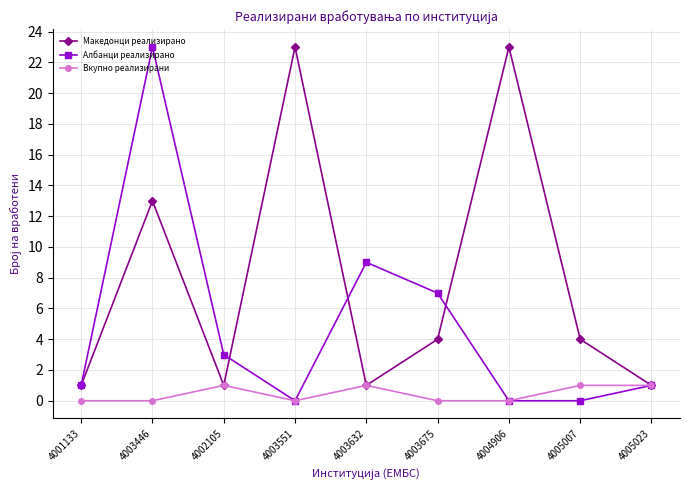

Rank the series by their average value, from lowest to highest.

Вкупно реализирани, Албанци реализирано, Македонци реализирано